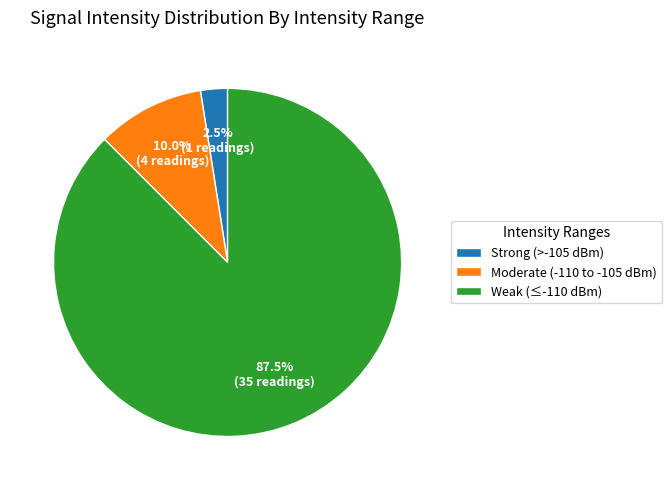

What percentage is NOT represented by Strong (>-105 dBm)?

97.5%